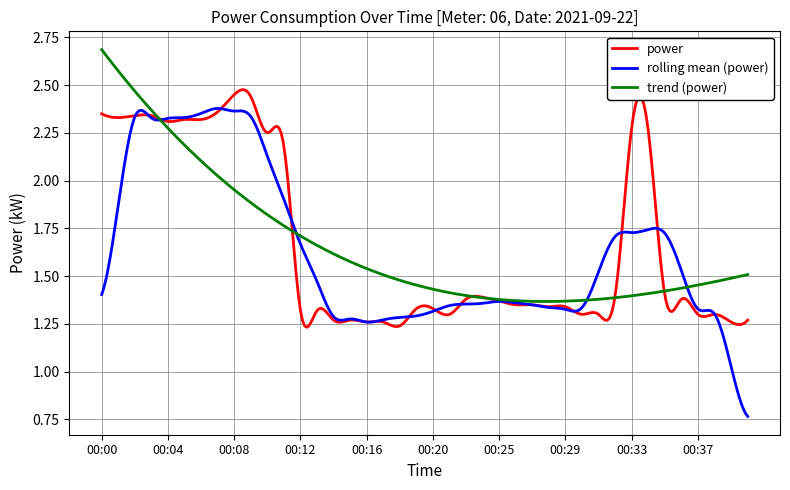

What is the minimum value shown in the chart?

1.2